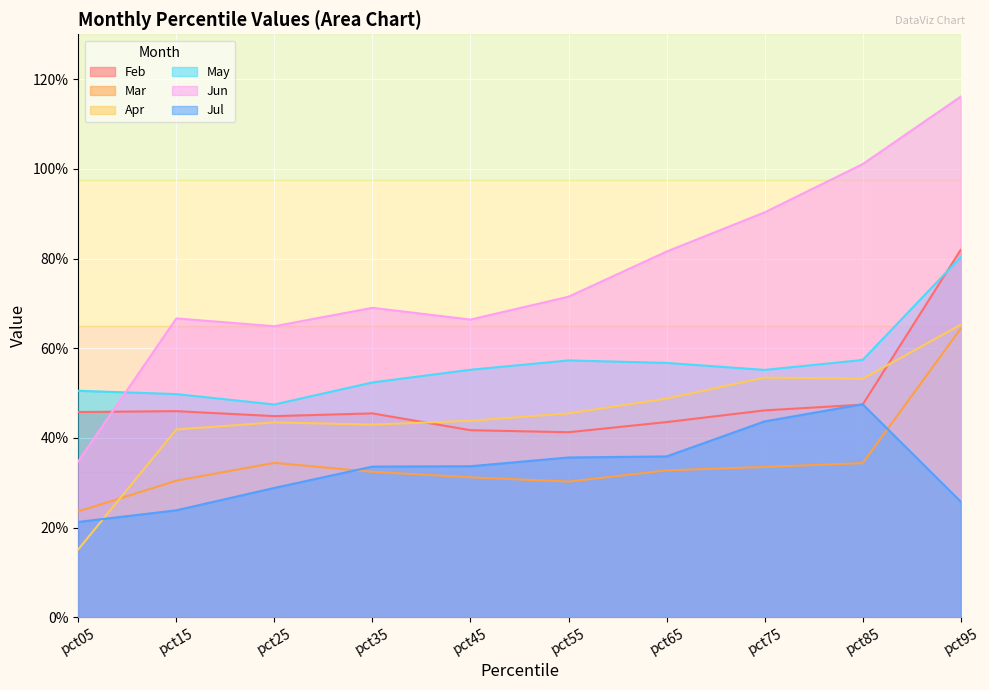

Which has a higher value, pct05 or pct65?

pct05